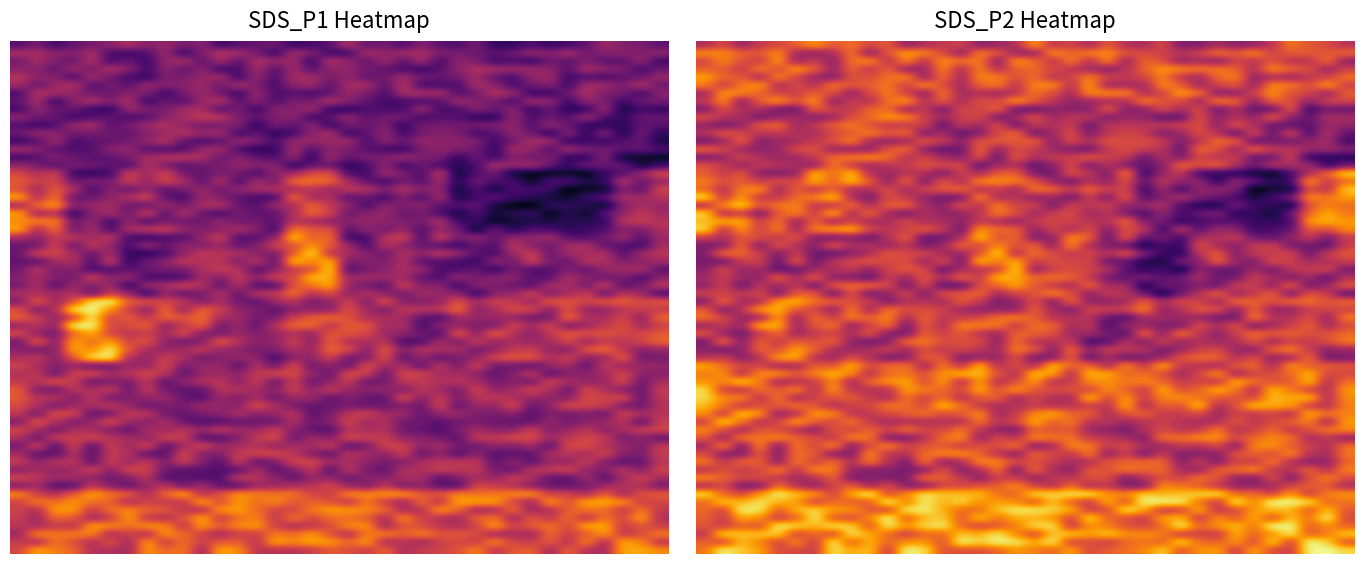

At 27, list the series in order from smallest to largest.

SDS_P2, SDS_P1